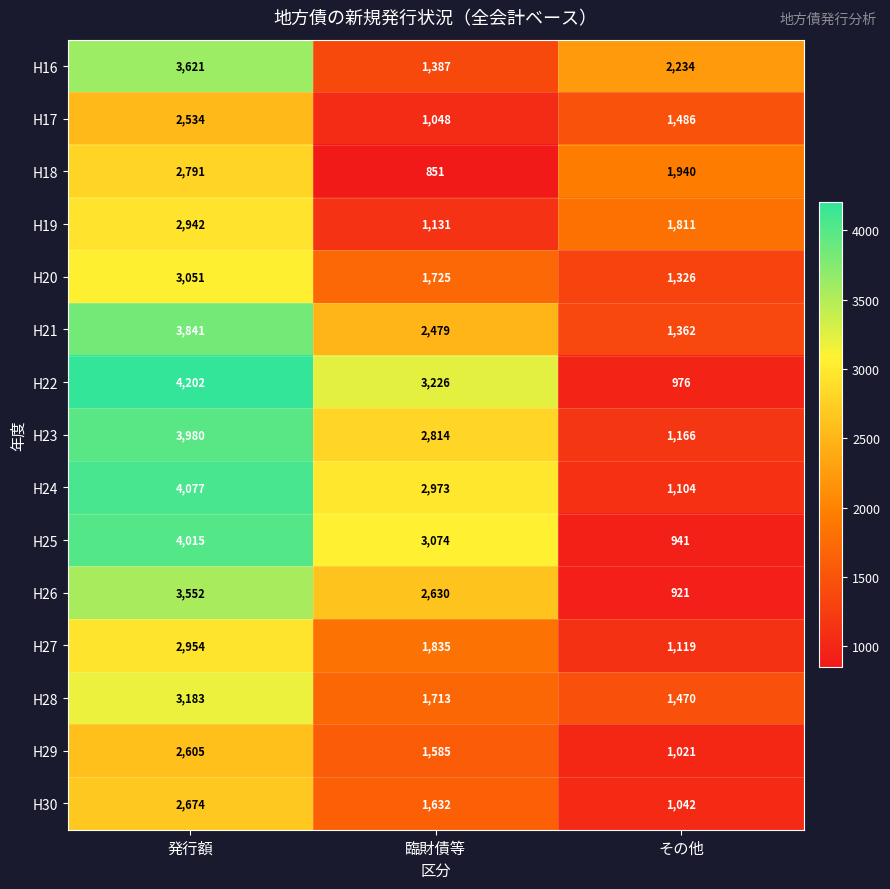

Is it true that H29 equals 3778 at 発行額?

False